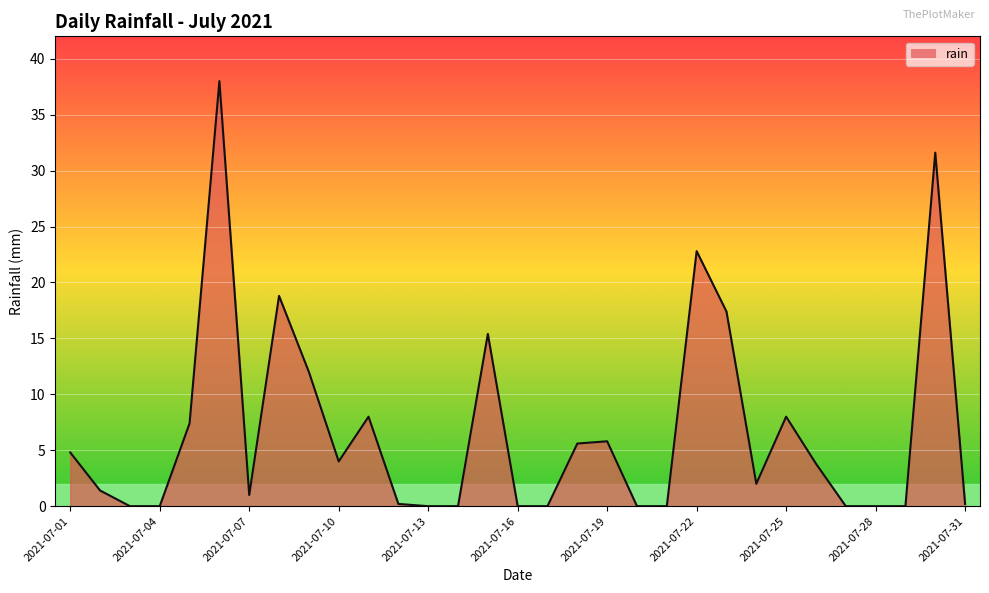

What is the greatest value displayed?

38.0